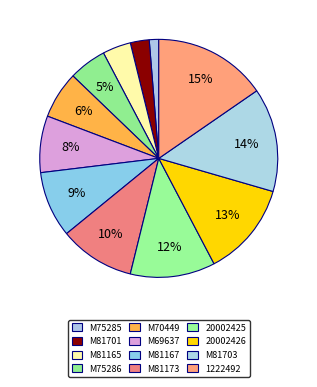

Approximately how many times larger is the value at M75285 compared to M81173?

0.1